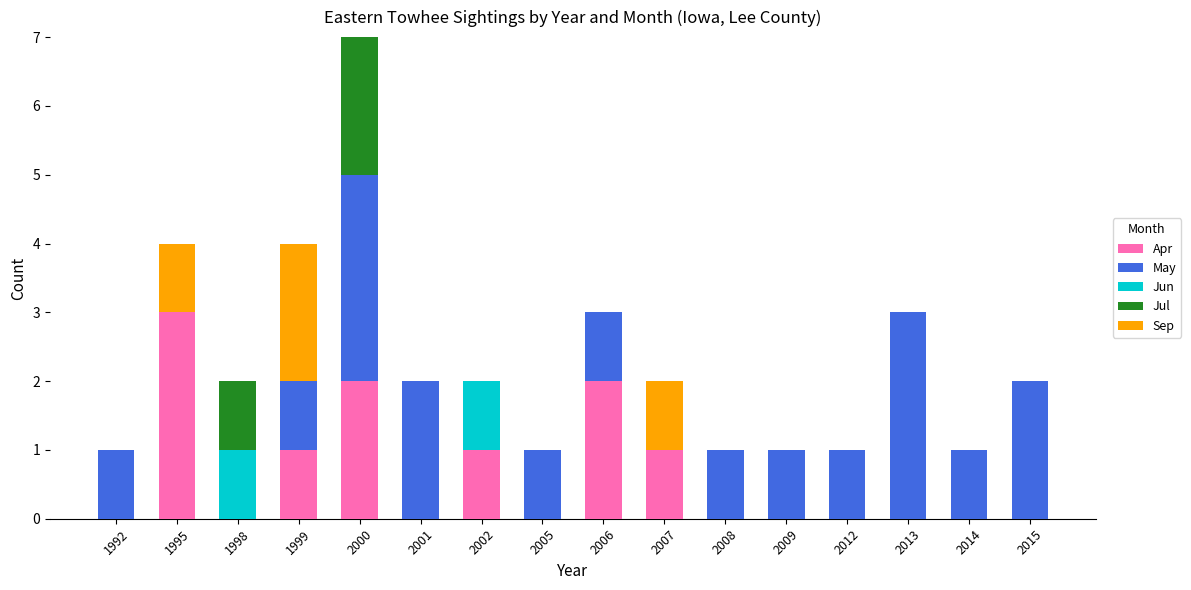

At which category is the sum across all series the highest?

2000